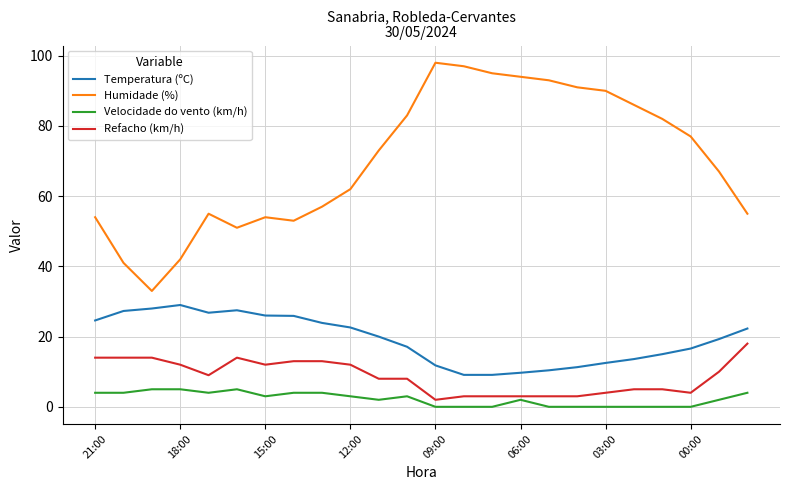

True or false: Refacho (km/h) and Humidade (%) intersect in this chart.

False